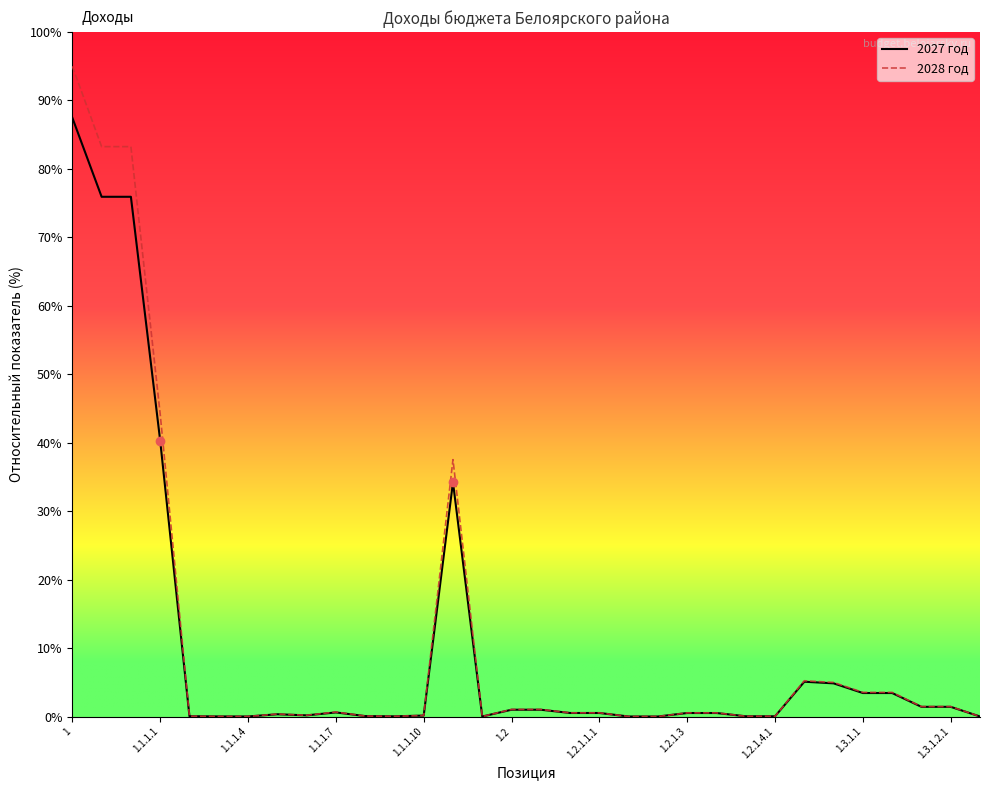

What is the maximum value shown in the chart?

95.0